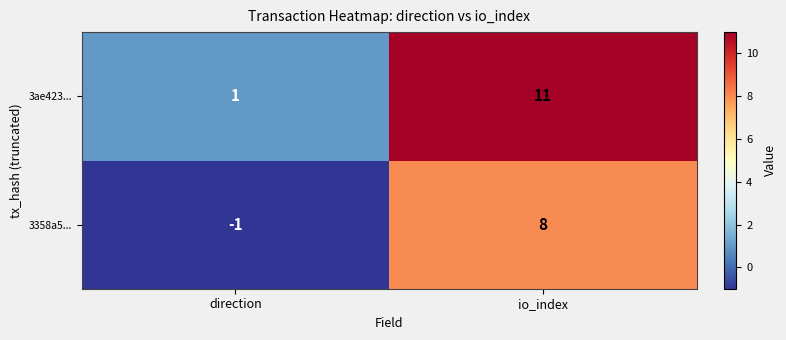

Count the number of data series in this chart.

2